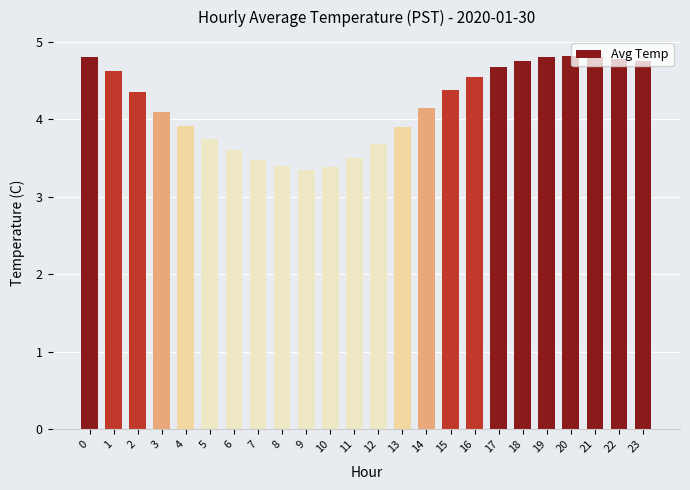

What is the value of the 16th bar from the left?

4.4